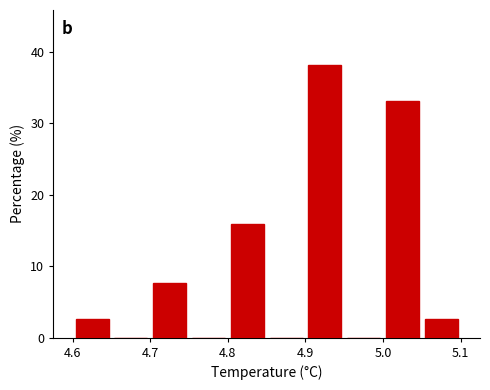

What is the height of the bar covering 4.80 to 4.85 on the x-axis? The values are not printed on the chart, so give them approximately, as read against the axis.

16